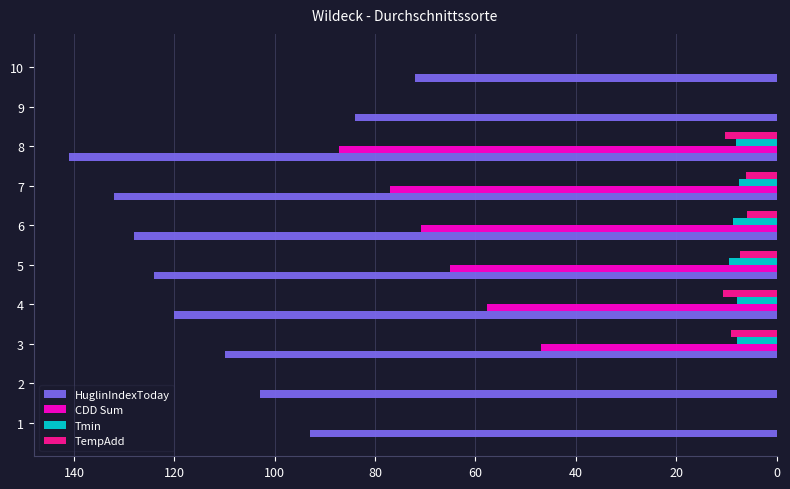

At which category is the sum across all series the highest?

8